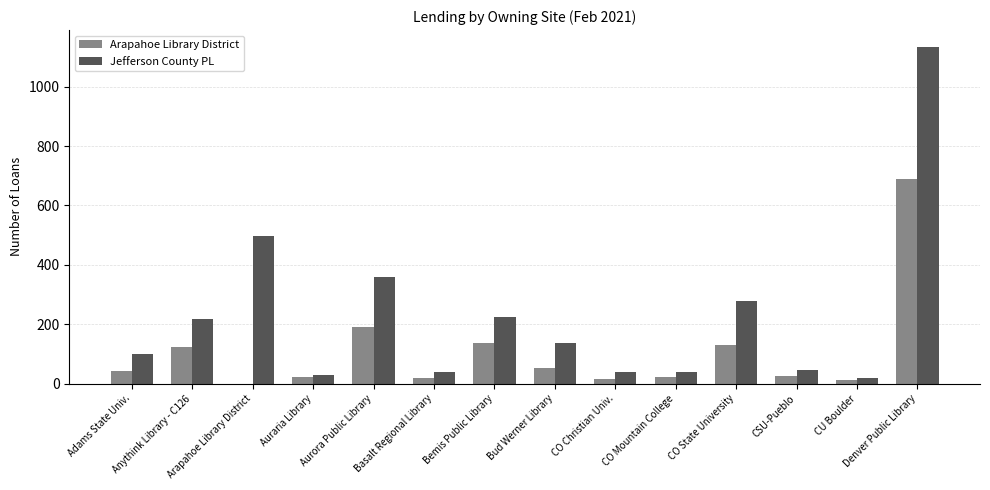

What is the highest value of the Jefferson County PL series?

1134